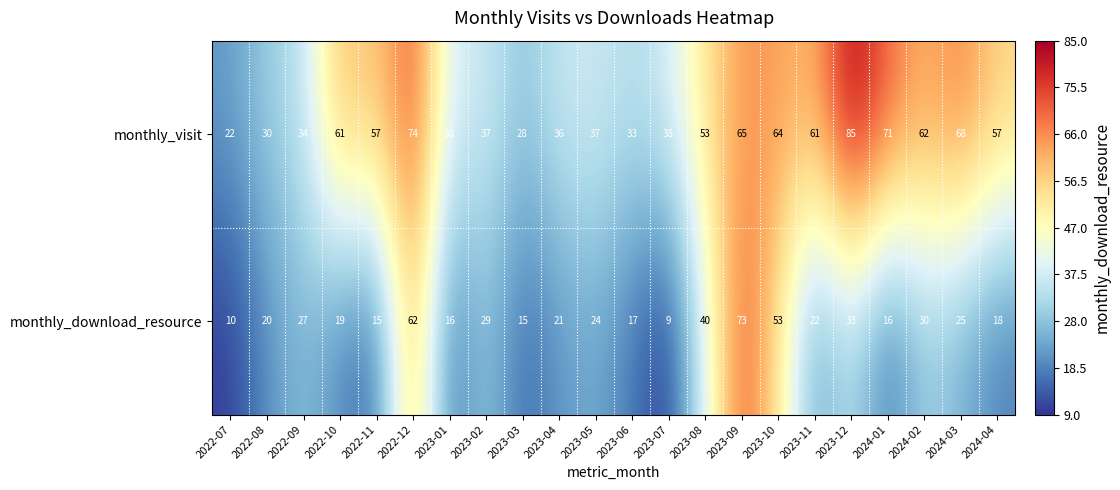

At which category is the sum across all series the highest?

2023-09